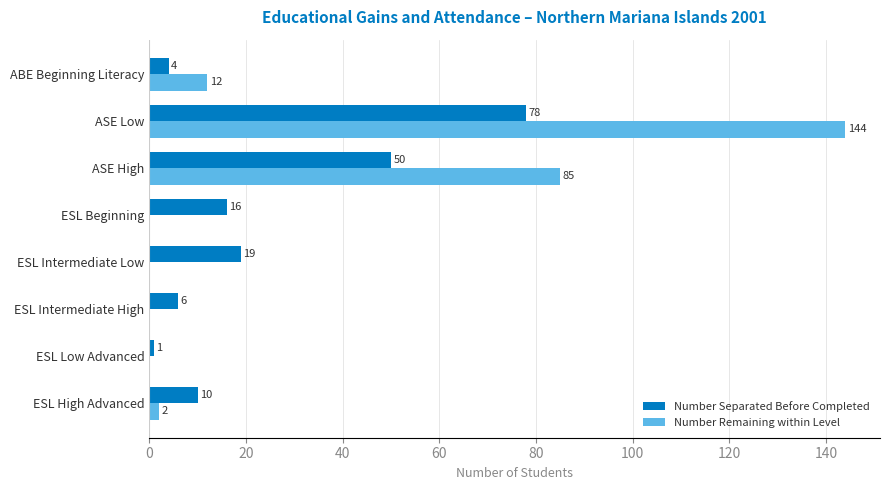

The Number Separated Before Completed series shows 5 at ESL Beginning. True or false?

False